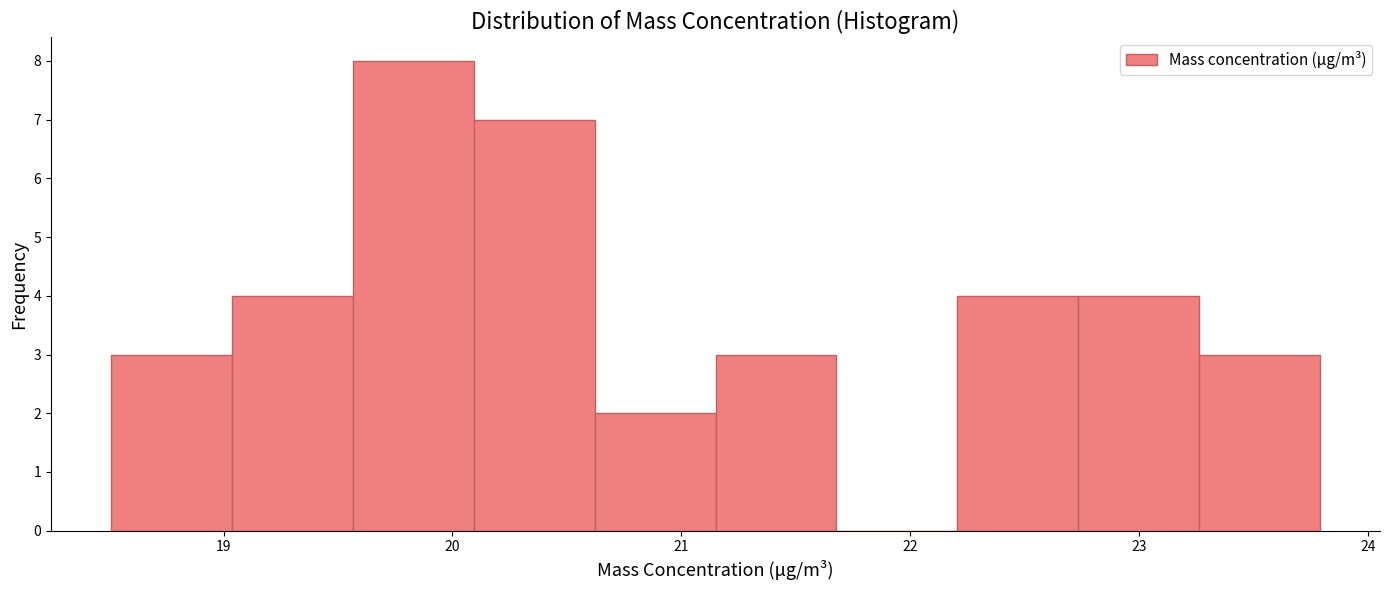

What is the height of the bar covering 20.6 to 21.2 on the x-axis? Neither the bar edges nor the heights are printed on the chart, so give them approximately, as read against the axes.

2